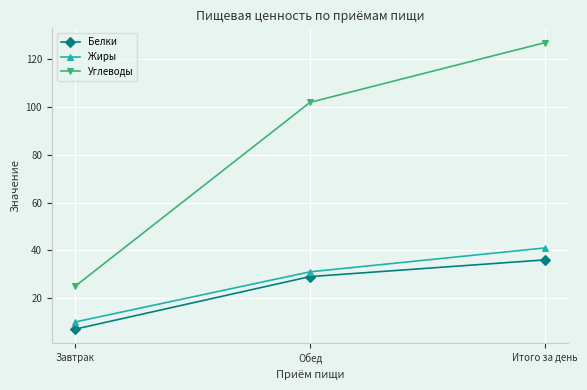

What is the difference between the Белки values at Итого за день and Обед?

7